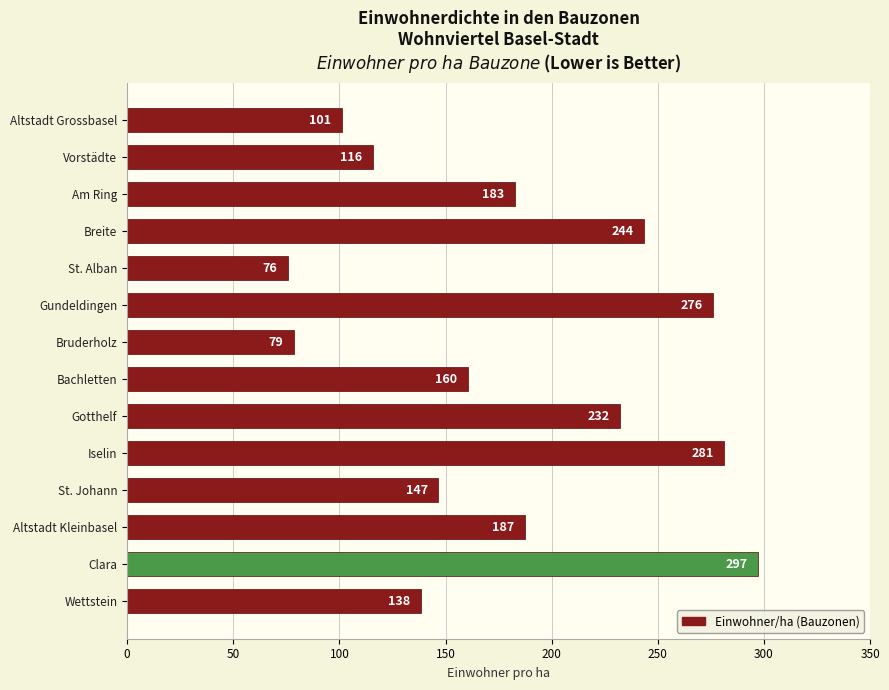

Which has a higher value, Vorstädte or Bachletten?

Bachletten